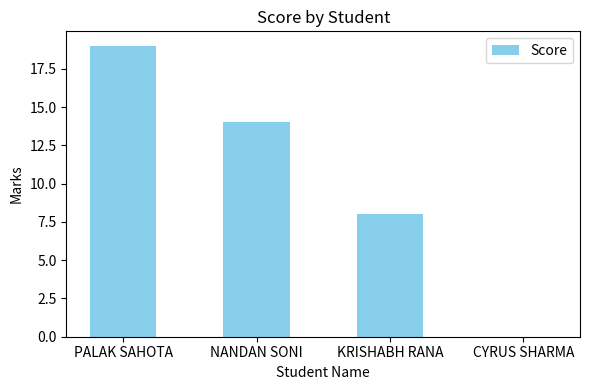

What is the maximum value shown in the chart?

19